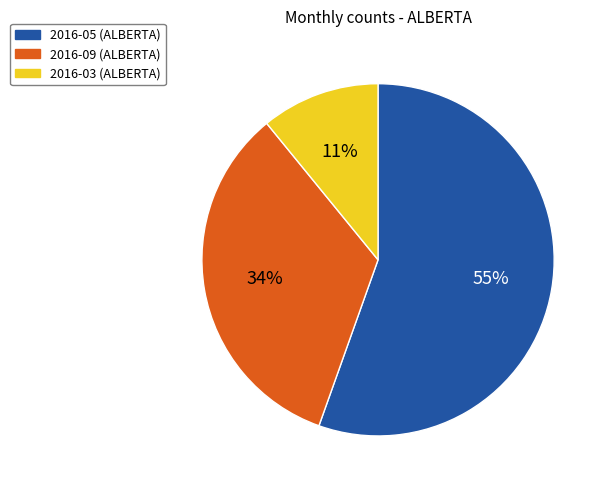

Which category has the smallest portion of the pie?

2016-03